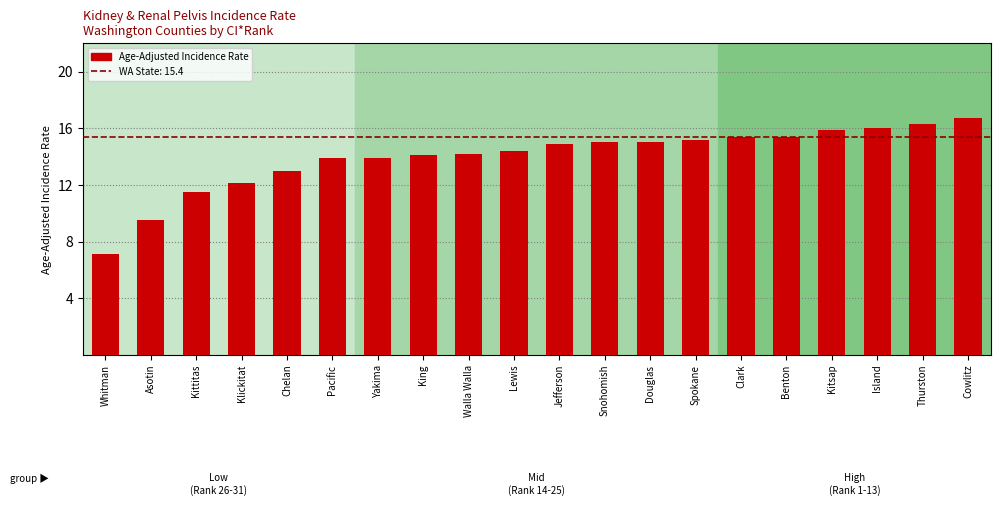

Reading left to right, what are all the values shown in this chart?

Whitman=7.1	Asotin=9.5	Kittitas=11.5	Klickitat=12.1	Chelan=13.0	Pacific=13.9	Yakima=13.9	King=14.1	Walla Walla=14.2	Lewis=14.4	Jefferson=14.9	Snohomish=15.0	Douglas=15.0	Spokane=15.2	Clark=15.4	Benton=15.4	Kitsap=15.9	Island=16.0	Thurston=16.3	Cowlitz=16.7